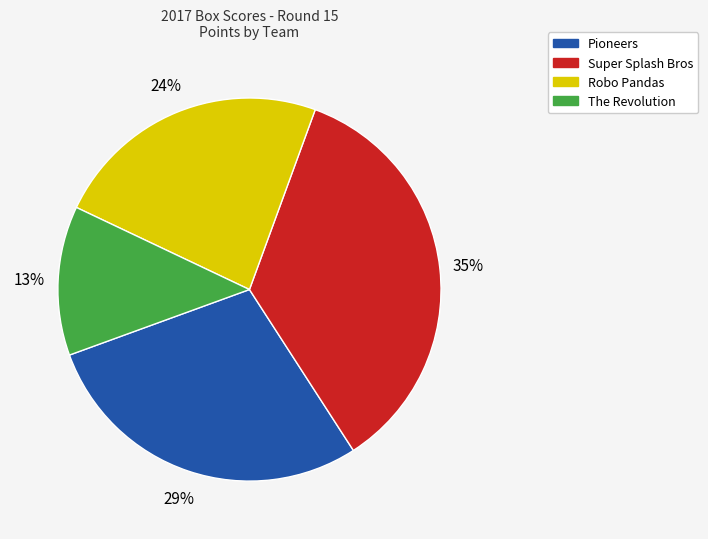

Combined, do The Revolution and Super Splash Bros account for over 50%?

No